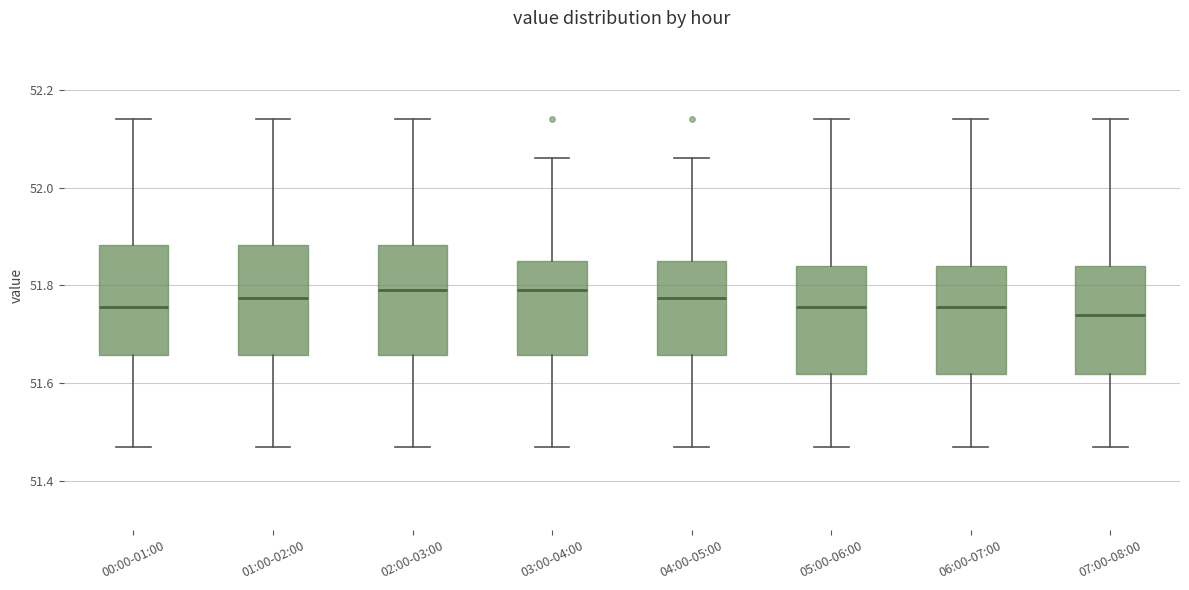

Reading left to right, read every box against the y-axis: the position of its median line, the range the box covers, and the ends of its whiskers. The values are not printed on the chart, so give them approximately, as read against the axis.

00:00-01:00: median 51.76, box 51.66 to 51.88, whiskers 51.48 to 52.14
01:00-02:00: median 51.78, box 51.66 to 51.88, whiskers 51.48 to 52.14
02:00-03:00: median 51.80, box 51.66 to 51.88, whiskers 51.48 to 52.14
03:00-04:00: median 51.80, box 51.66 to 51.86, whiskers 51.48 to 52.06
04:00-05:00: median 51.78, box 51.66 to 51.86, whiskers 51.48 to 52.06
05:00-06:00: median 51.76, box 51.62 to 51.84, whiskers 51.48 to 52.14
06:00-07:00: median 51.76, box 51.62 to 51.84, whiskers 51.48 to 52.14
07:00-08:00: median 51.74, box 51.62 to 51.84, whiskers 51.48 to 52.14